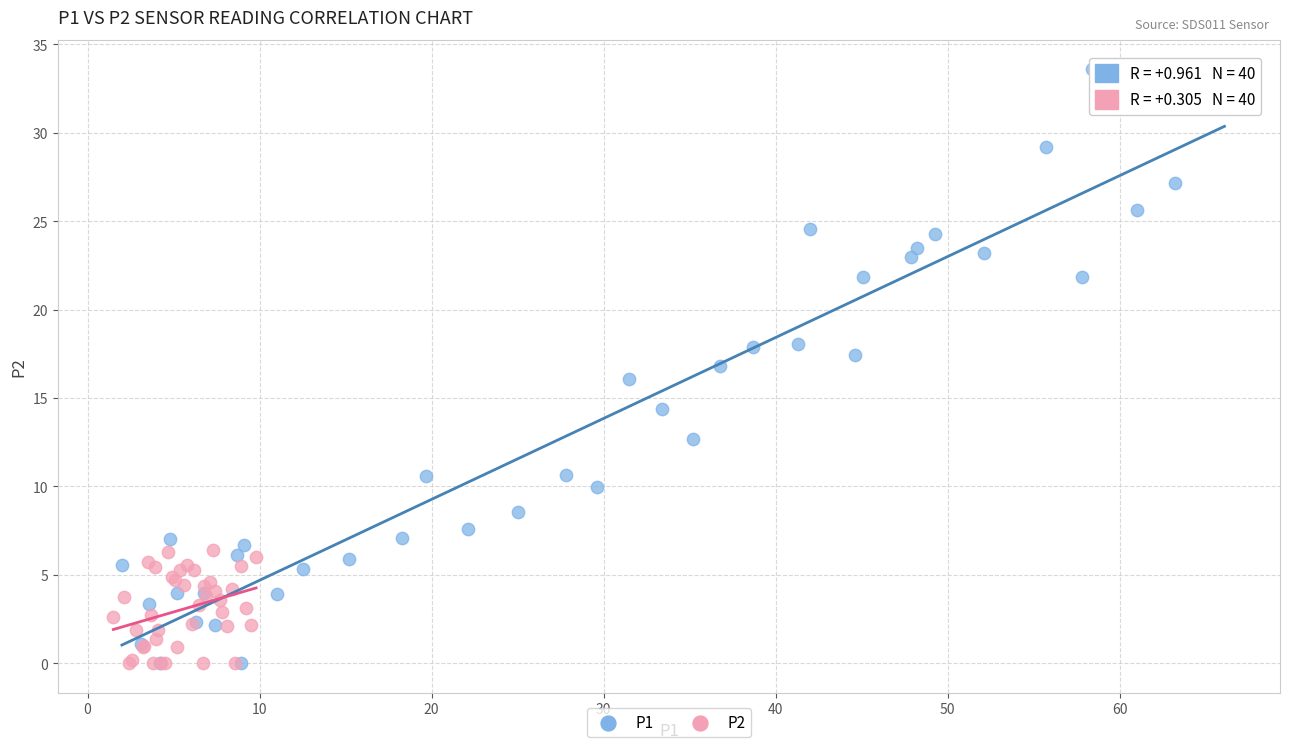

Which series contains the highest Y value?

P1